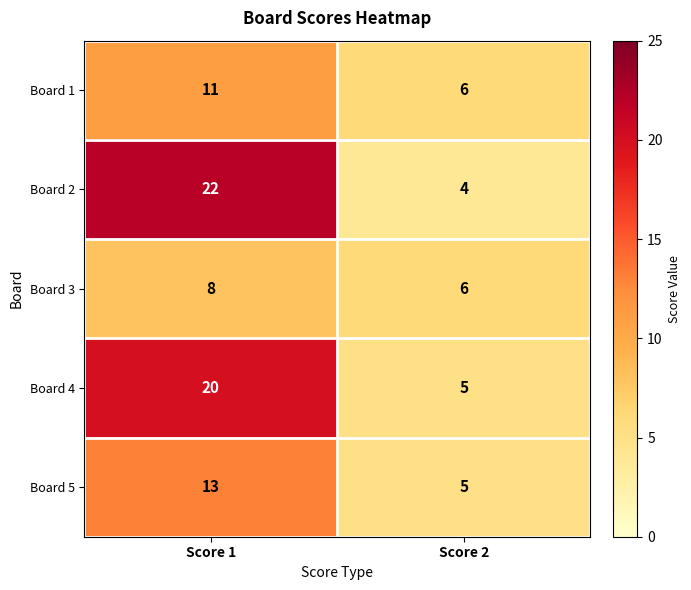

At which label is Board 1 closest to 8?

Score 2